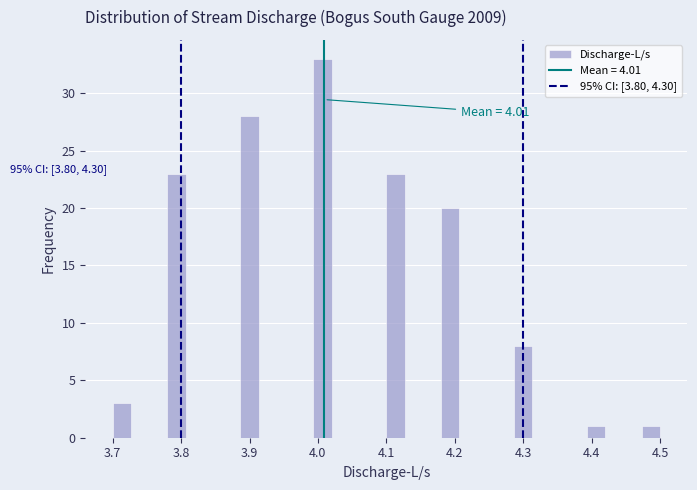

Read against the x-axis, roughly where is the centre of the tallest bar?

4.01